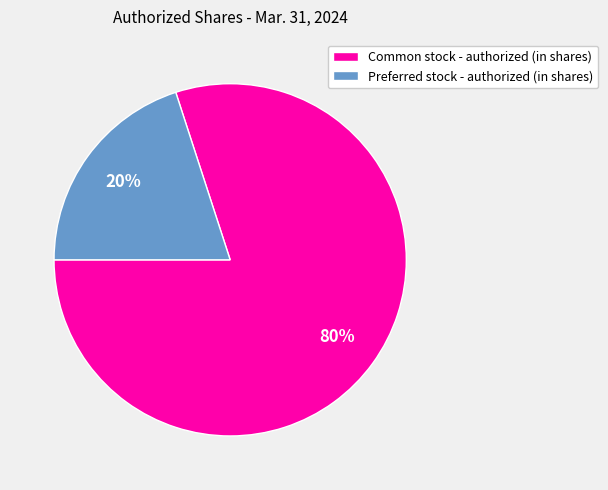

The Preferred stock - authorized (in shares) slice represents 20% of the pie. True or false?

True